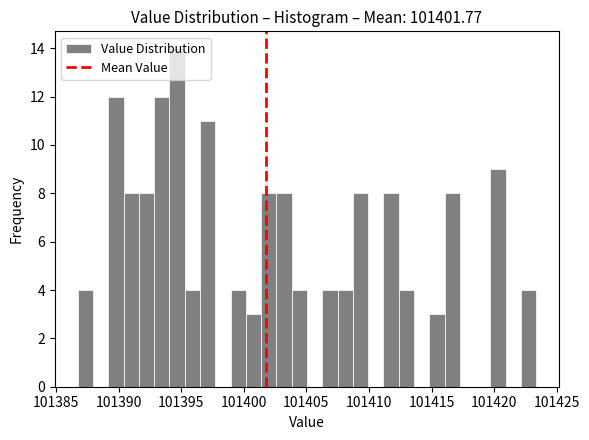

Around what value on the x-axis is the tallest bar? Give the approximate position of its centre, as read against the axis.

101394.5